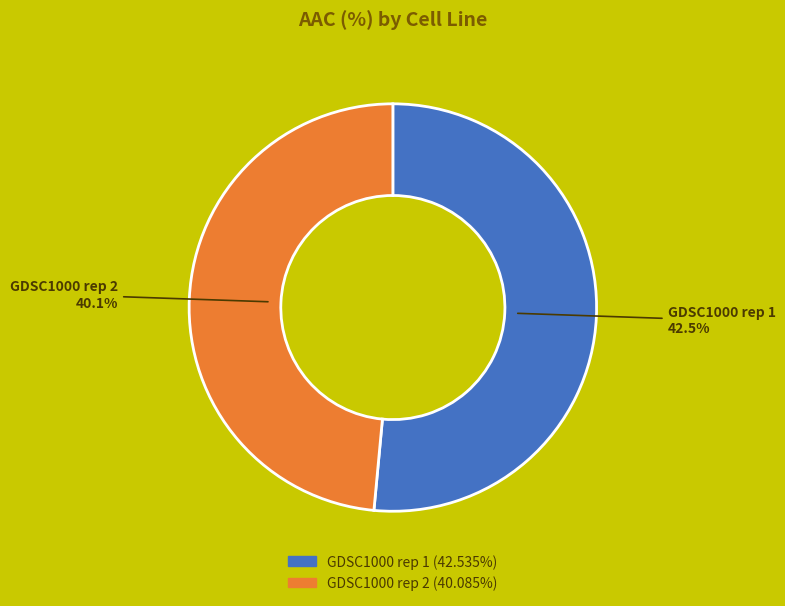

Which category has the smallest portion of the pie?

GDSC1000 rep 2